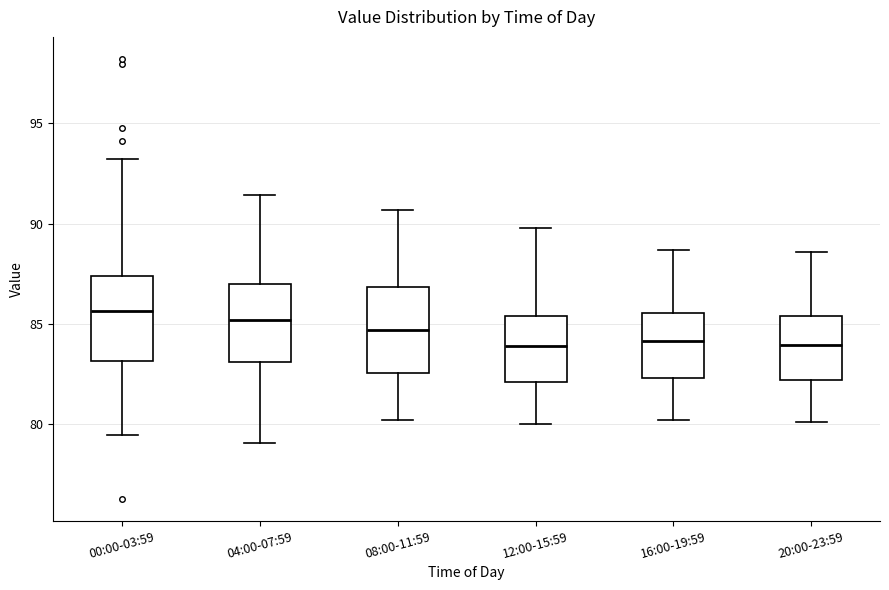

Reading left to right, read every box against the y-axis: the position of its median line, the range the box covers, and the ends of its whiskers. The values are not printed on the chart, so give them approximately, as read against the axis.

00:00-03:59: median 85.5, box 83.0 to 87.5, whiskers 79.5 to 93.0
04:00-07:59: median 85.0, box 83.0 to 87.0, whiskers 79.0 to 91.5
08:00-11:59: median 84.5, box 82.5 to 87.0, whiskers 80.0 to 90.5
12:00-15:59: median 84.0, box 82.0 to 85.5, whiskers 80.0 to 90.0
16:00-19:59: median 84.0, box 82.5 to 85.5, whiskers 80.0 to 88.5
20:00-23:59: median 84.0, box 82.0 to 85.5, whiskers 80.0 to 88.5